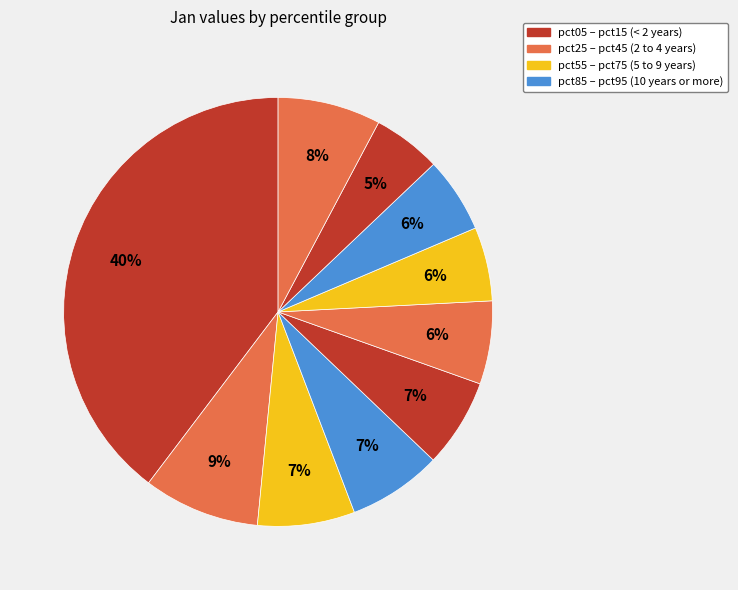

How many segments does this pie chart have?

10